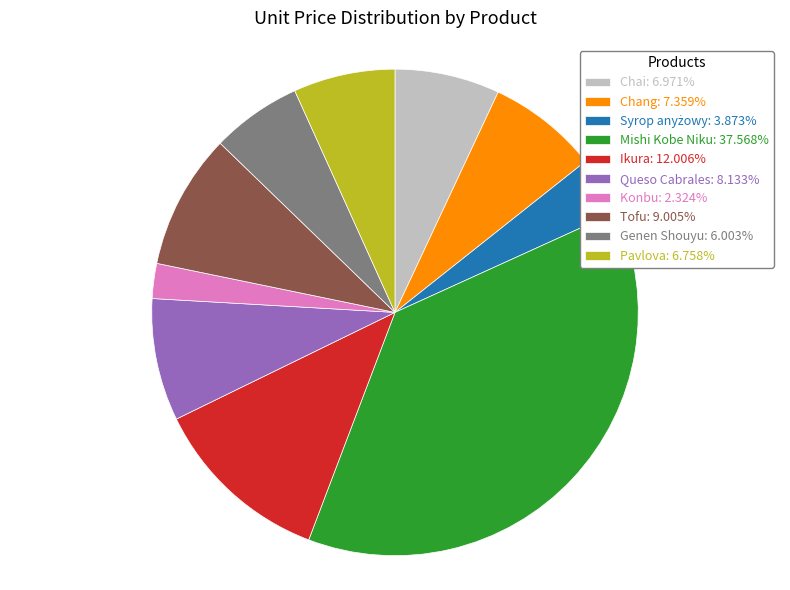

How many segments does this pie chart have?

10